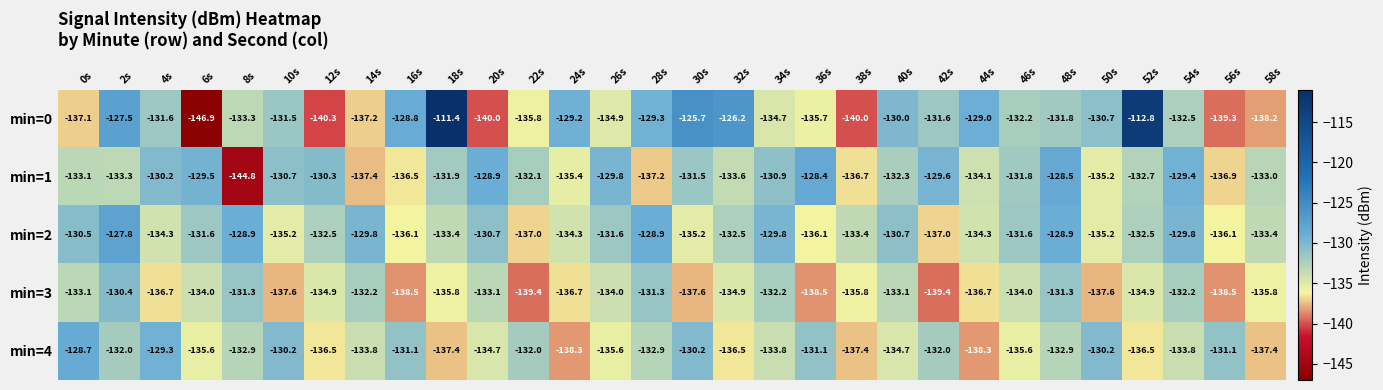

What is the minimum value shown in the chart?

-146.9